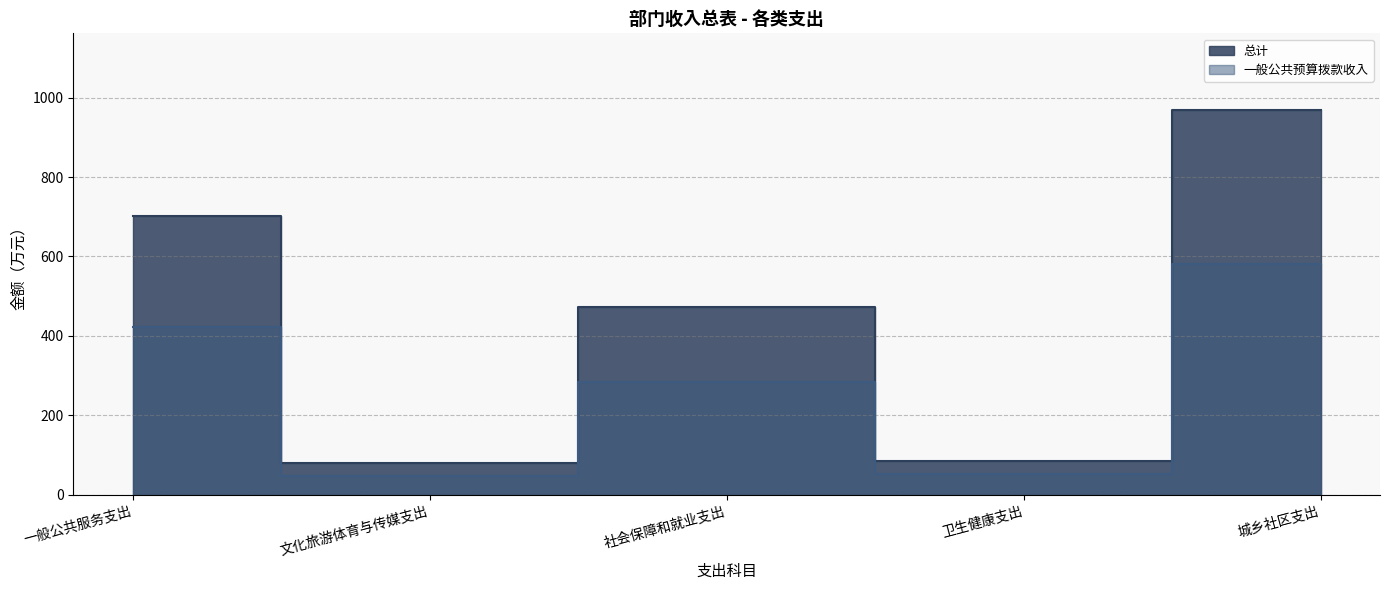

How many lines are shown in the chart?

2